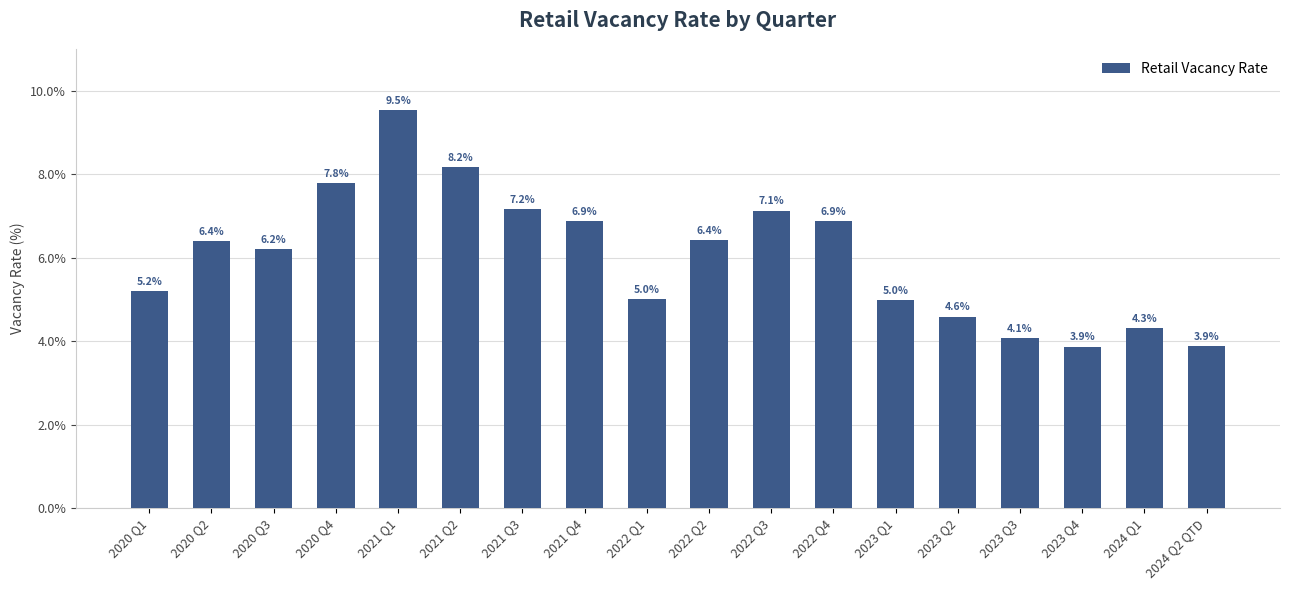

Does the chart contain any negative values?

No